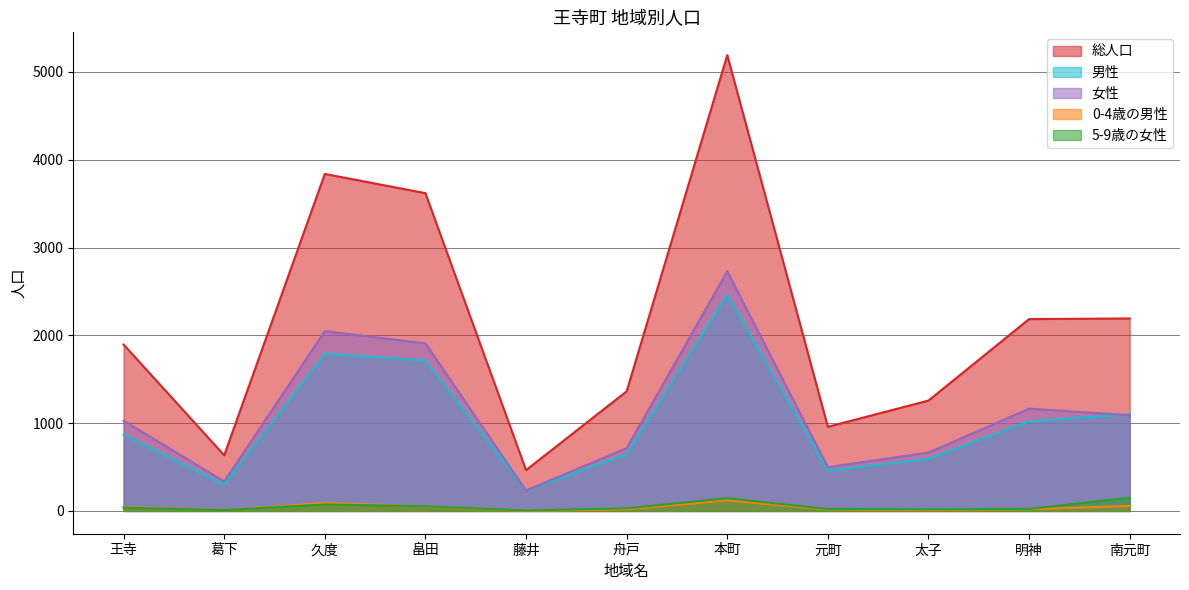

The value of 総人口 at 久度 is 3838. True or false?

True